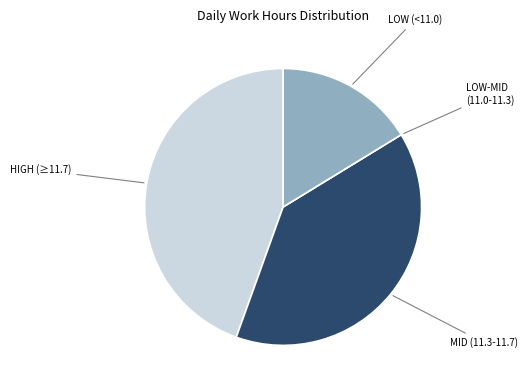

Is it true that LOW (<11.0) is 16% of the pie?

True